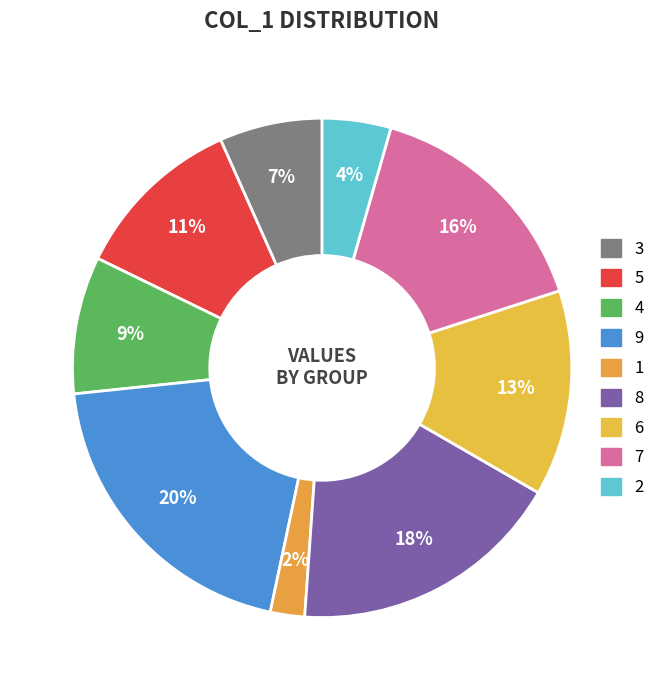

What is the total percentage of 5 and 9?

31.1%